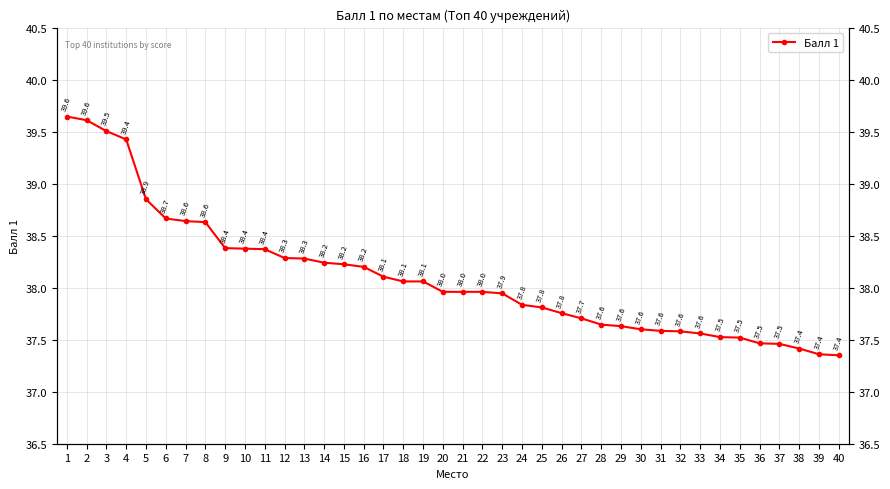

The chart shows a value of 18.7 at 3. True or false?

False